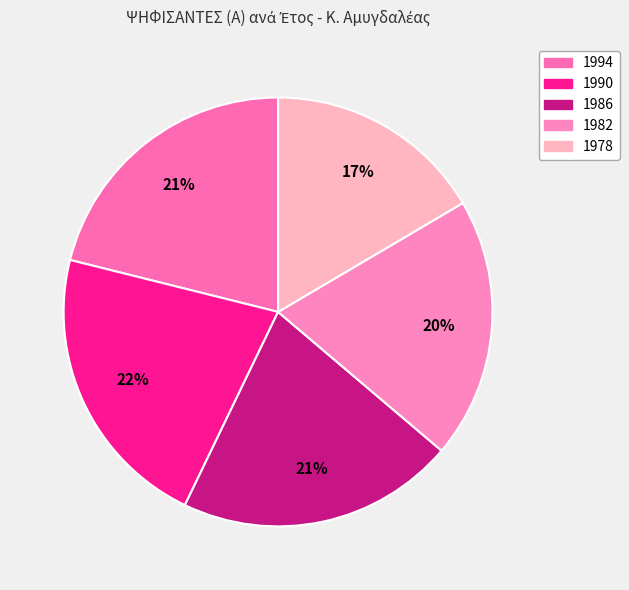

What percentage is the 1986 slice, to the nearest percent?

21%